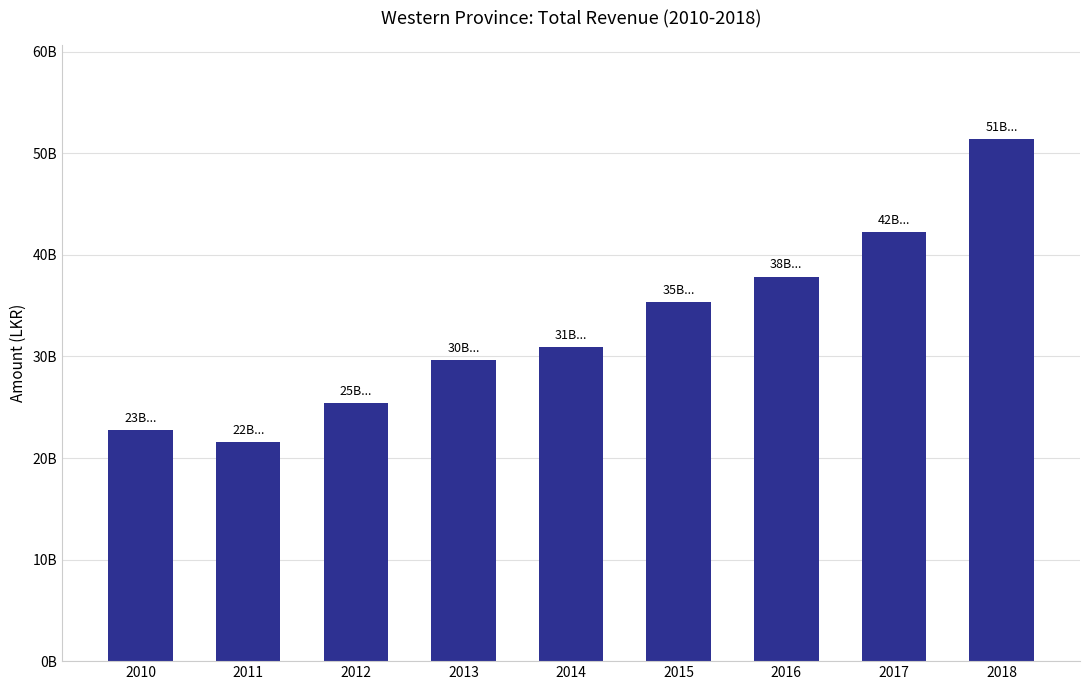

Are the bars horizontal?

No